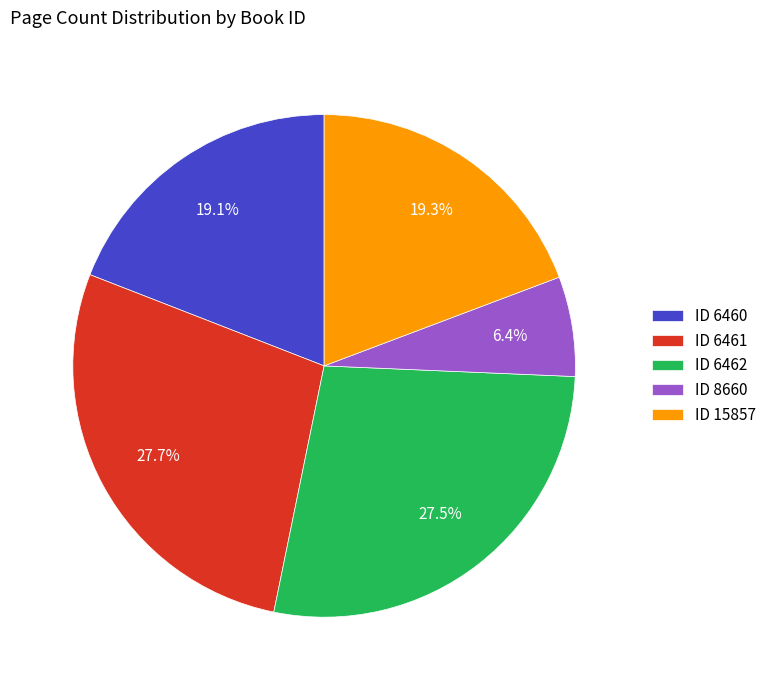

What is the ratio of the value at ID 6460 to the value at ID 8660?

3.0